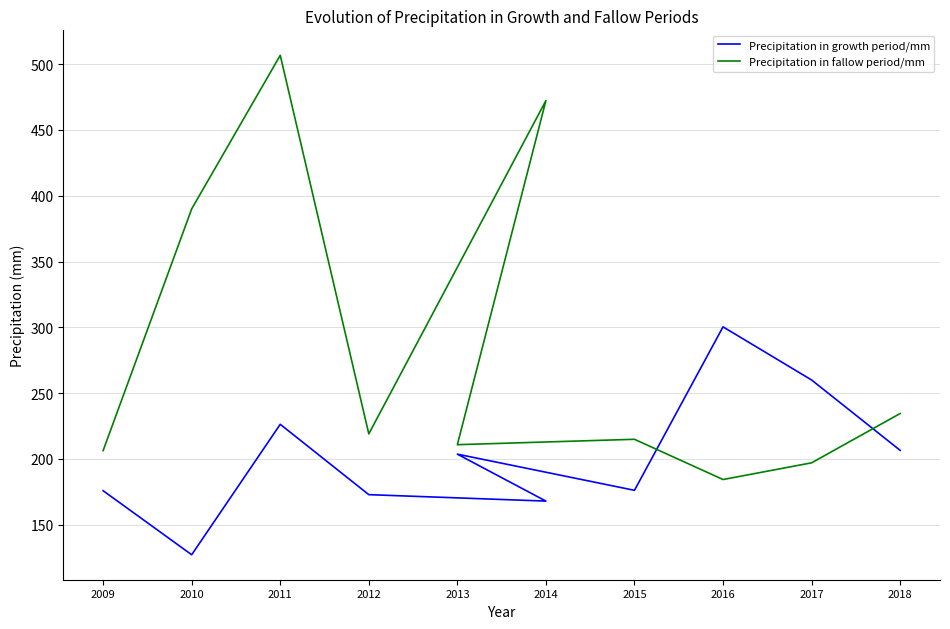

Rank the categories by Precipitation in fallow period/mm value from lowest to highest.

2016, 2017, 2009, 2013, 2015, 2012, 2018, 2010, 2014, 2011